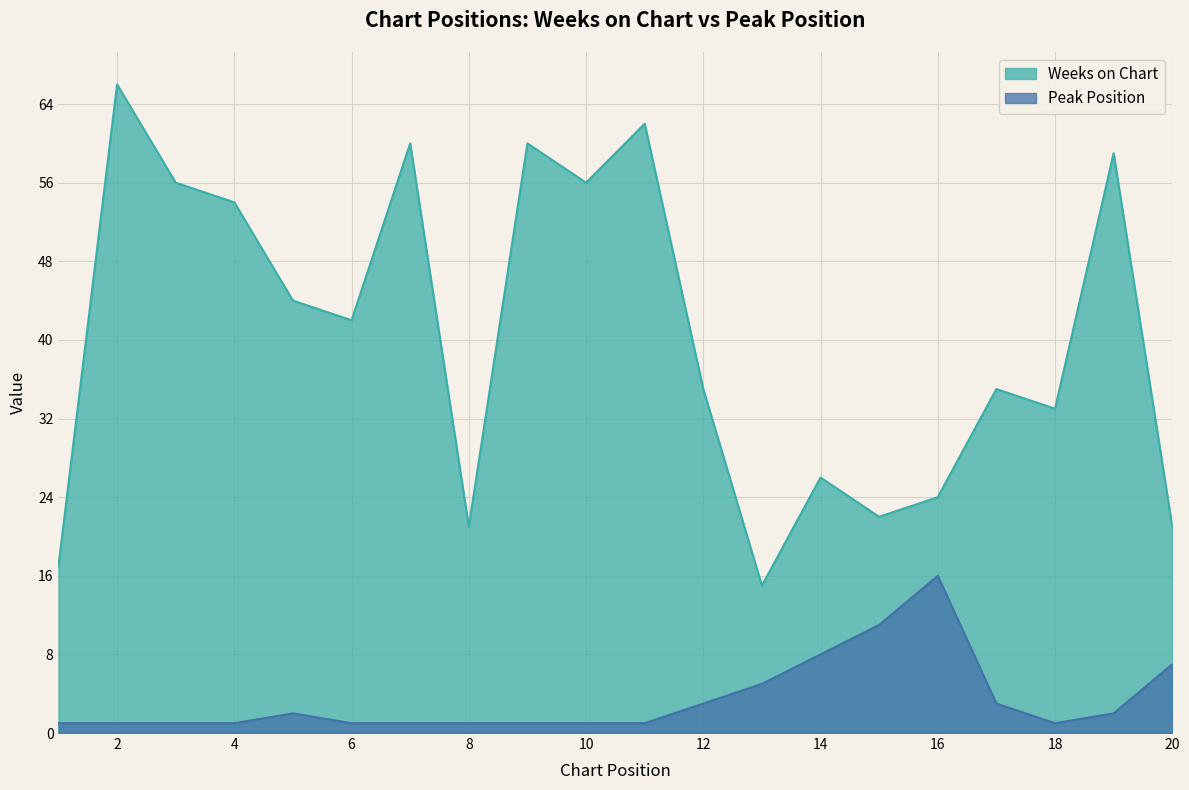

The value of Peak Position at 19 is 2. True or false?

True